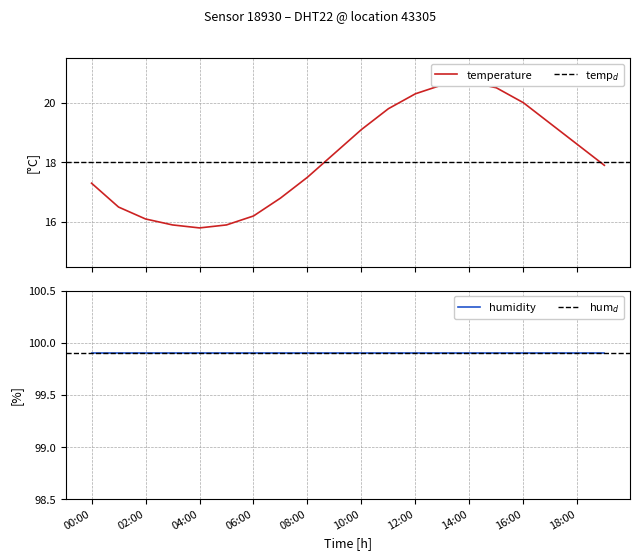

Reading left to right, extract all data points from this chart.

17.3	16.5	16.1	15.9	15.8	15.9	16.2	16.8	17.5	18.3	19.1	19.8	20.3	20.6	20.7	20.5	20.0	19.3	18.6	17.9